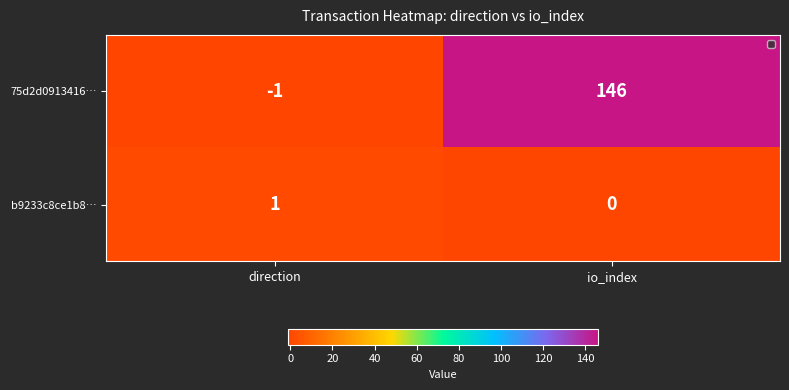

Is it true that b9233c8ce1b8… equals 1 at direction?

True